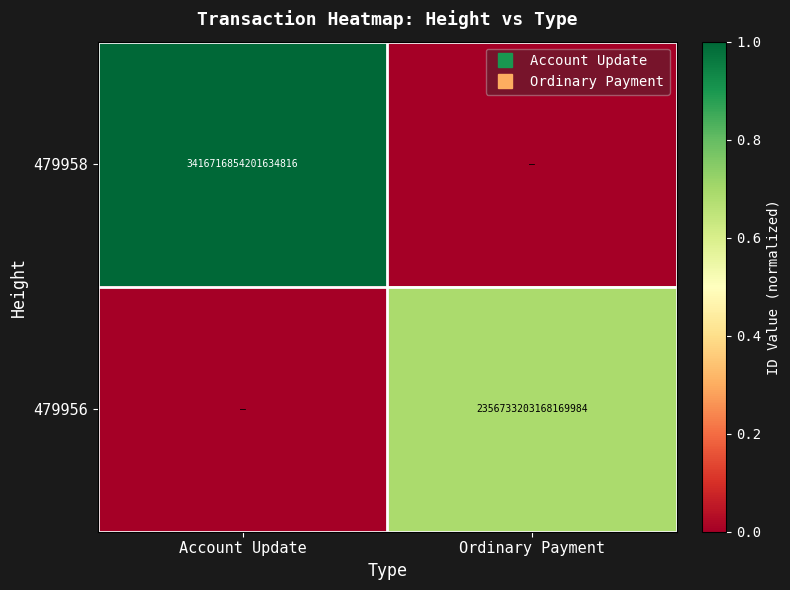

How many values in the 479956 series exceed 0?

1